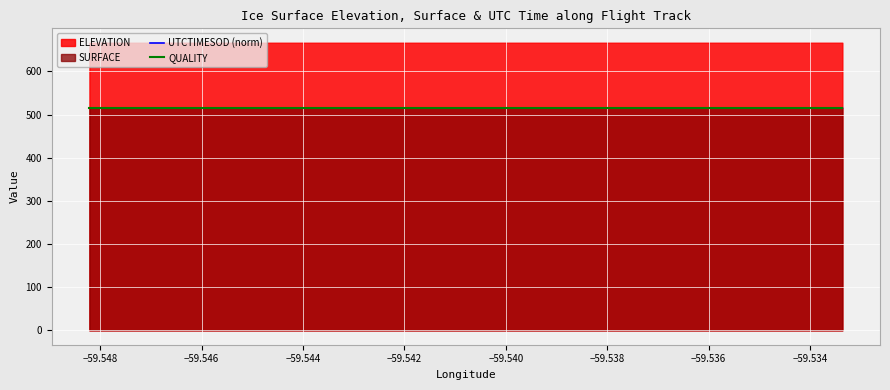

What value does the QUALITY series have at −59.546?

515.4